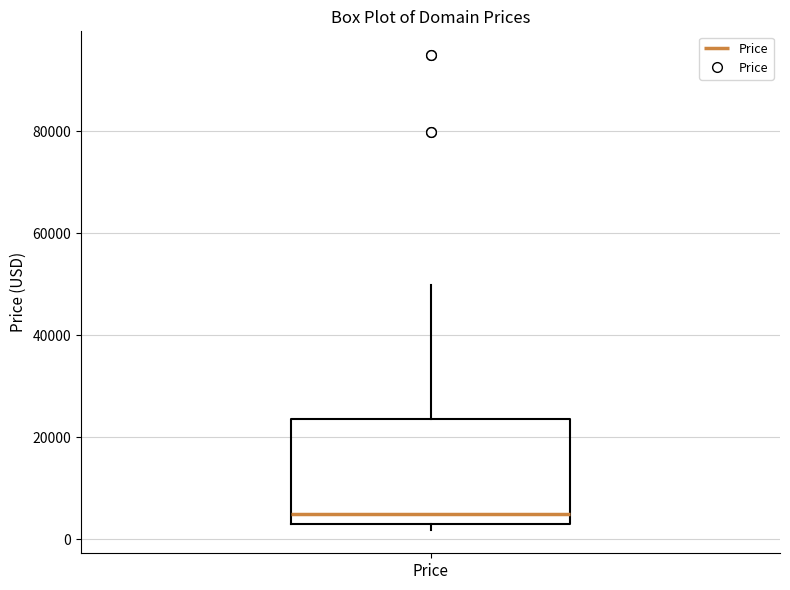

Read this box plot against the y-axis: the position of the median line, the range covered by the box, and the ends of both whiskers. The values are not printed on the chart, so give them approximately, as read against the axis.

median 4000, box 2000 to 24000, whiskers 2000 (just below the box's lower edge) to 50000